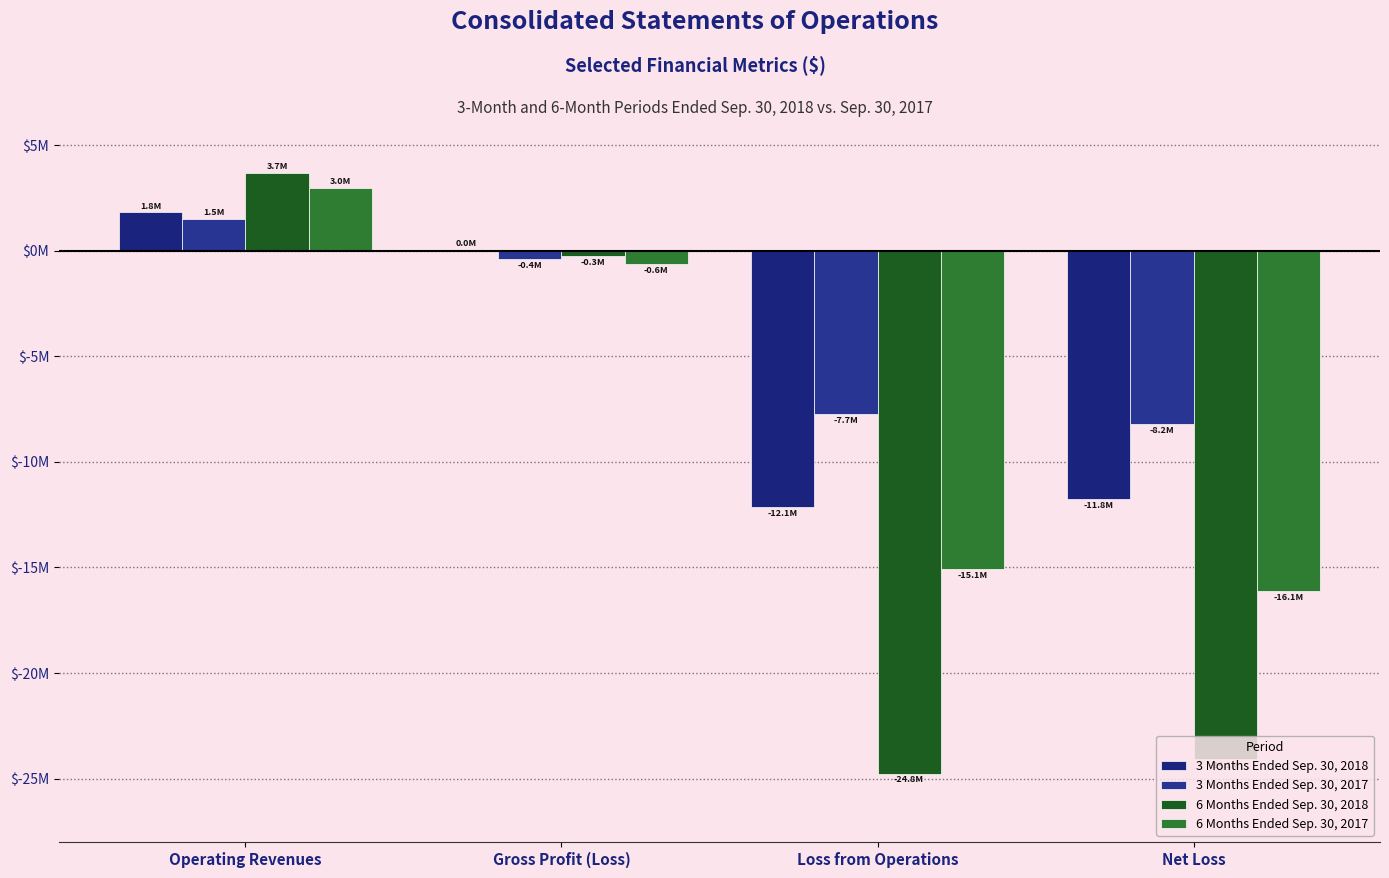

Are the bars horizontal?

No